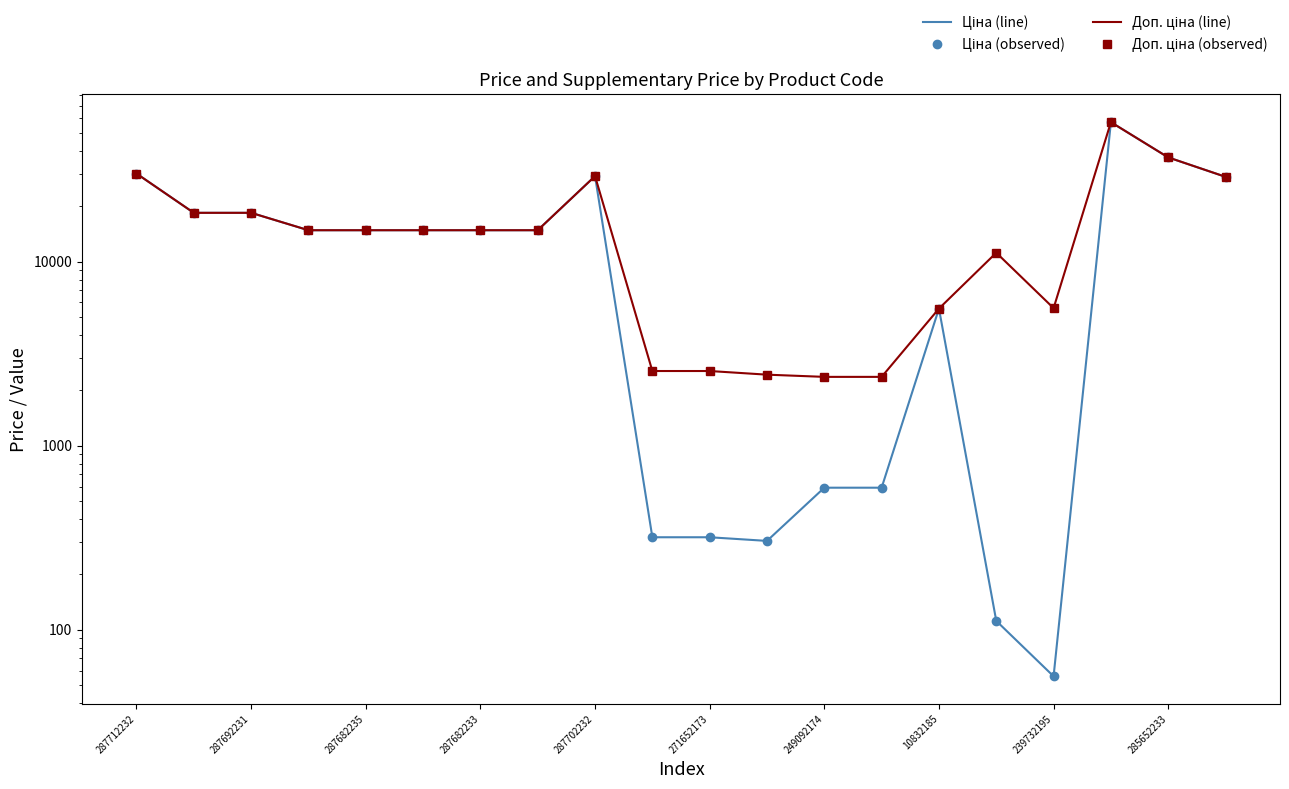

True or false: Доп. ціна (observed) and Ціна (line) intersect in this chart.

False